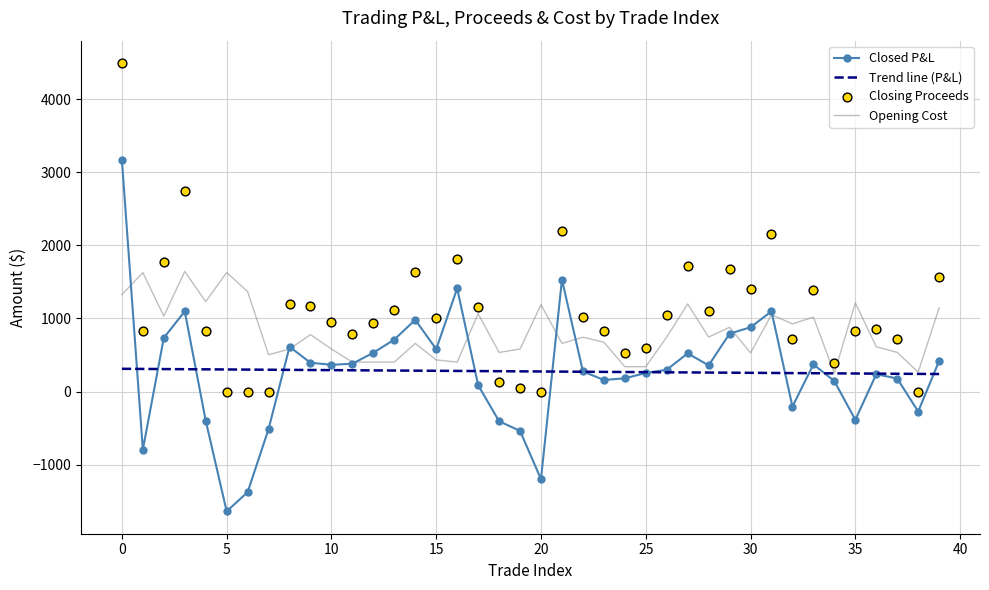

Which series has the largest Y range (max minus min)?

Closed P&L